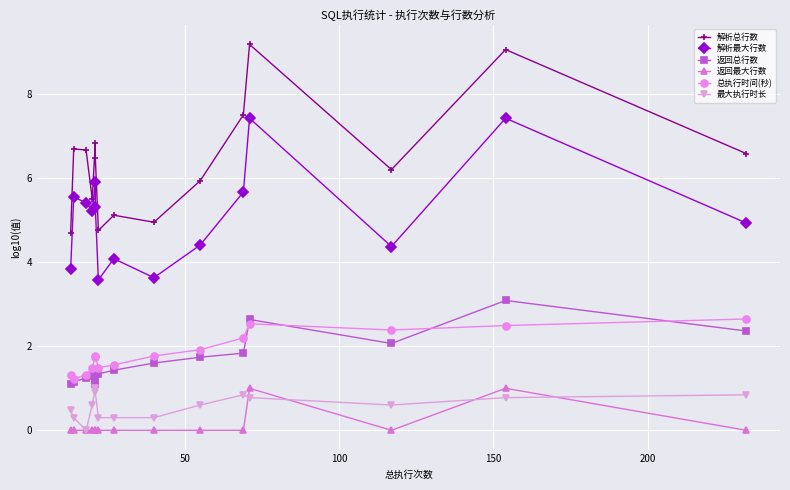

What is the difference between the maximum and minimum values in the 返回最大行数 series?

1.0